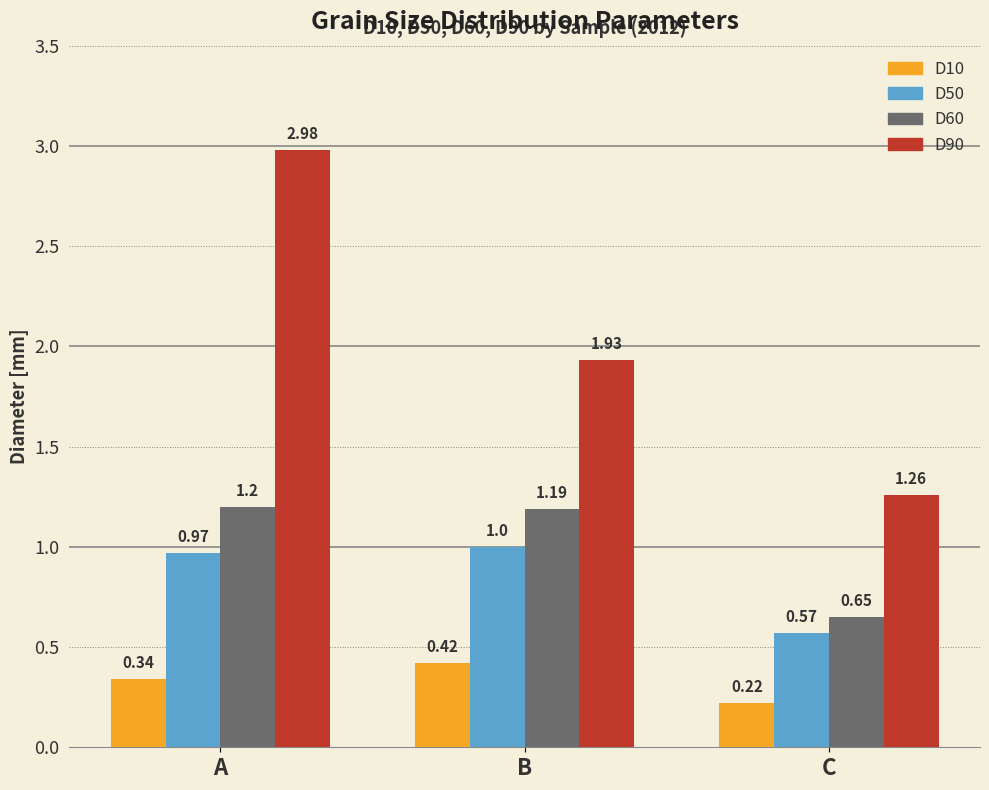

What is the sum of all D50 values?

2.5